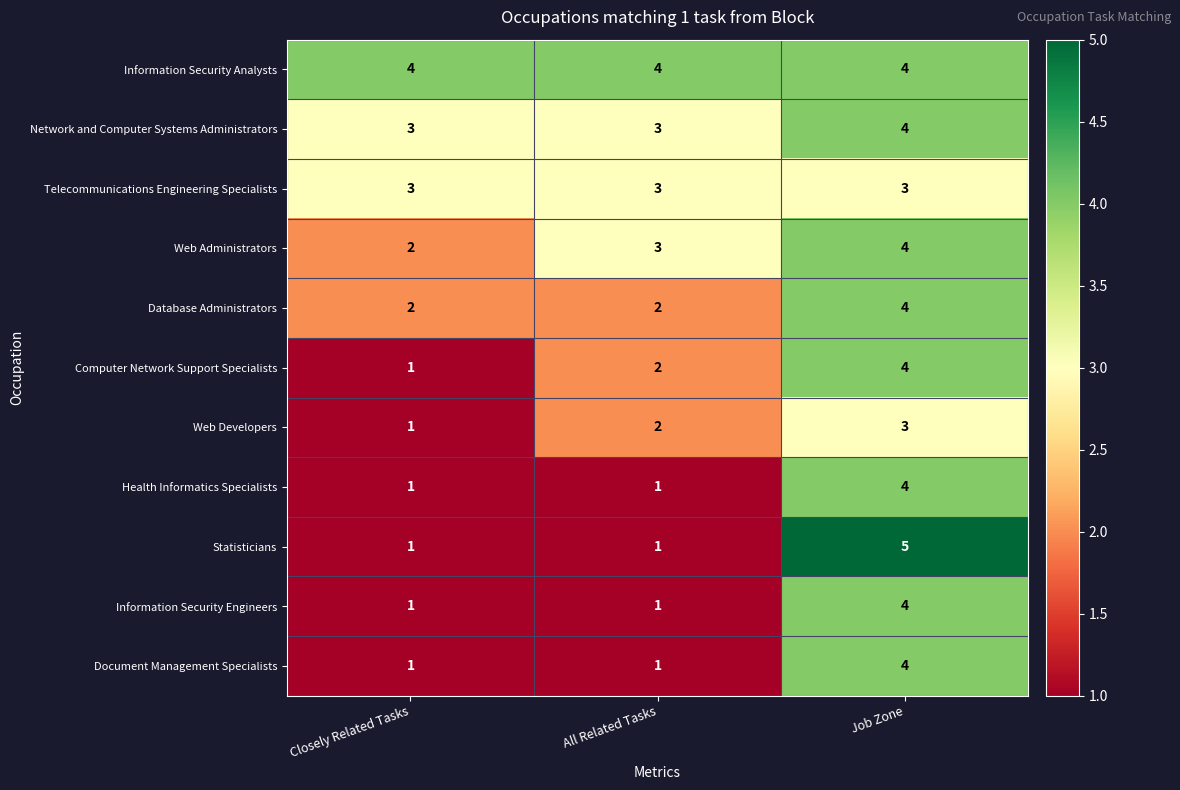

The value of Web Administrators at Job Zone is 4. True or false?

True